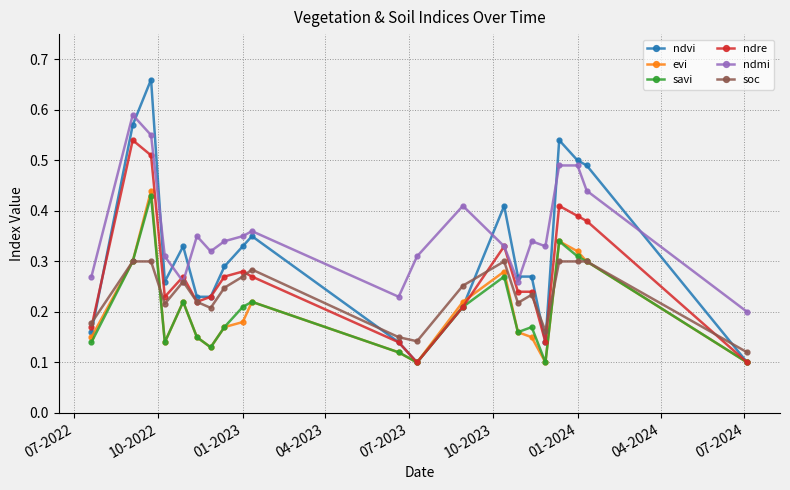

True or false: soc has more than 2 interior local peaks.

True